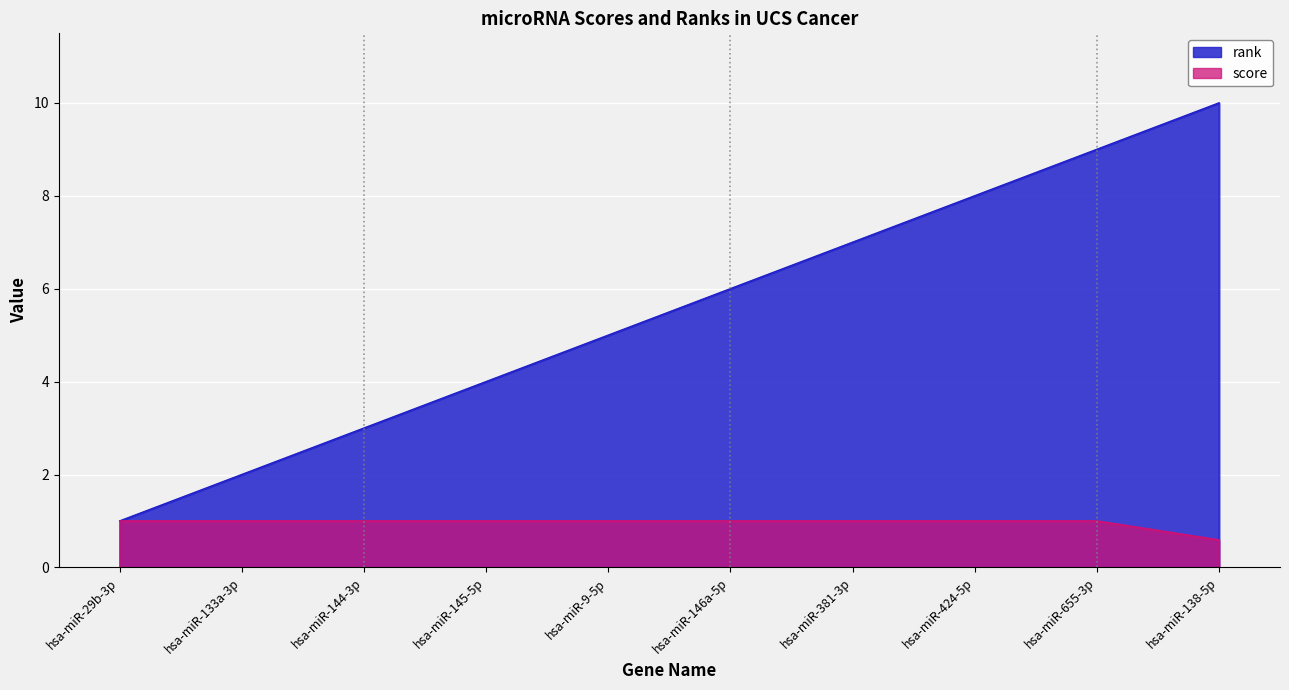

Reading left to right, what are all the values shown in this chart?

rank: hsa-miR-29b-3p=1.0	hsa-miR-133a-3p=2.0	hsa-miR-144-3p=3.0	hsa-miR-145-5p=4.0	hsa-miR-9-5p=5.0	hsa-miR-146a-5p=6.0	hsa-miR-381-3p=7.0	hsa-miR-424-5p=8.0	hsa-miR-655-3p=9.0	hsa-miR-138-5p=10.0
score: hsa-miR-29b-3p=1.0	hsa-miR-133a-3p=1.0	hsa-miR-144-3p=1.0	hsa-miR-145-5p=1.0	hsa-miR-9-5p=1.0	hsa-miR-146a-5p=1.0	hsa-miR-381-3p=1.0	hsa-miR-424-5p=1.0	hsa-miR-655-3p=1.0	hsa-miR-138-5p=0.6